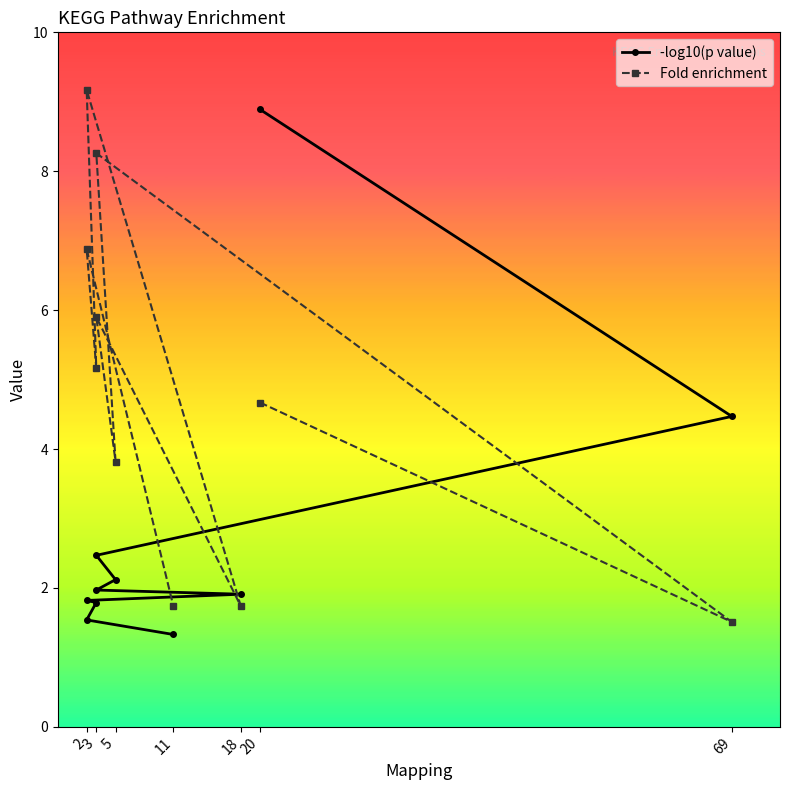

Which series has the largest range (max minus min)?

Fold enrichment